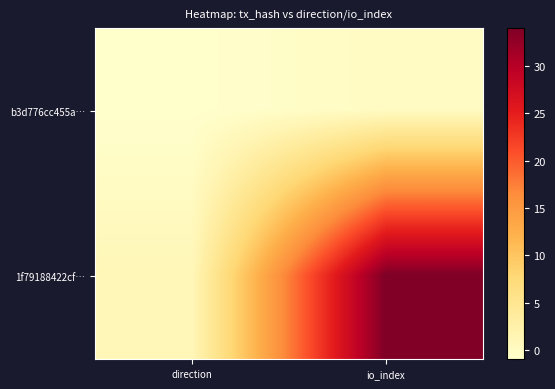

Reading right to left, list all the values displayed in this chart.

b3d776cc455a…: io_index=0	direction=-1
1f79188422cf…: io_index=34	direction=1